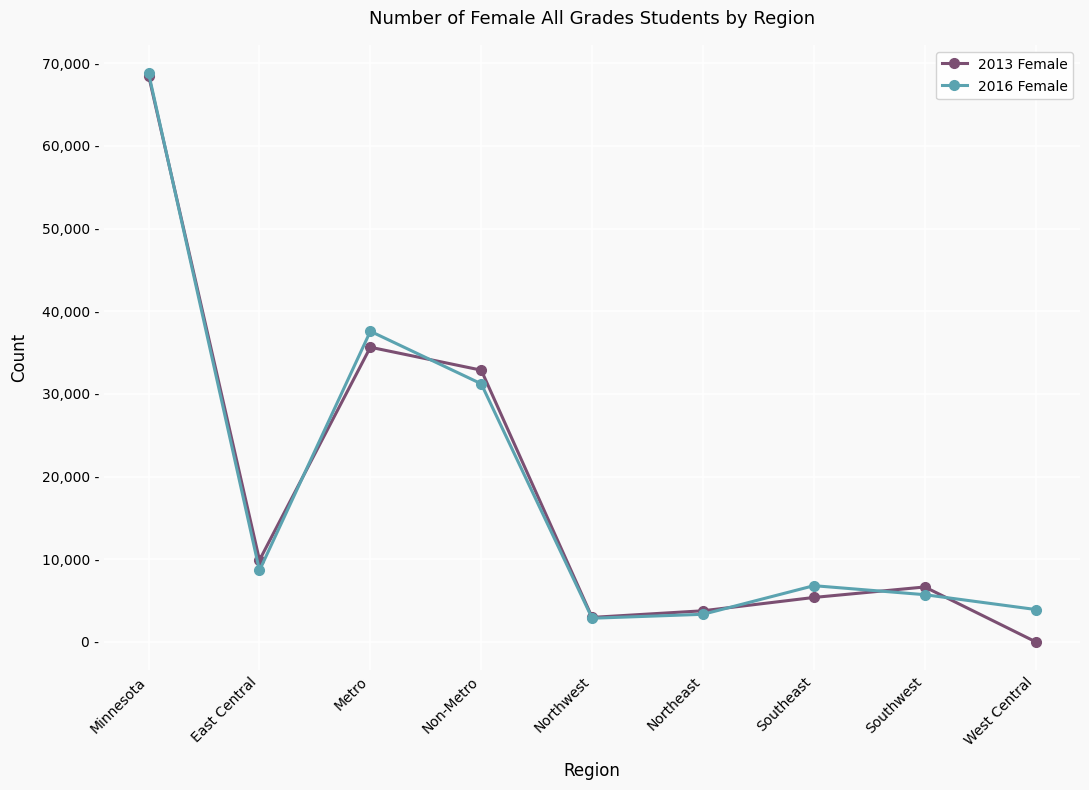

How many interior local valleys does the 2013 Female series have?

2